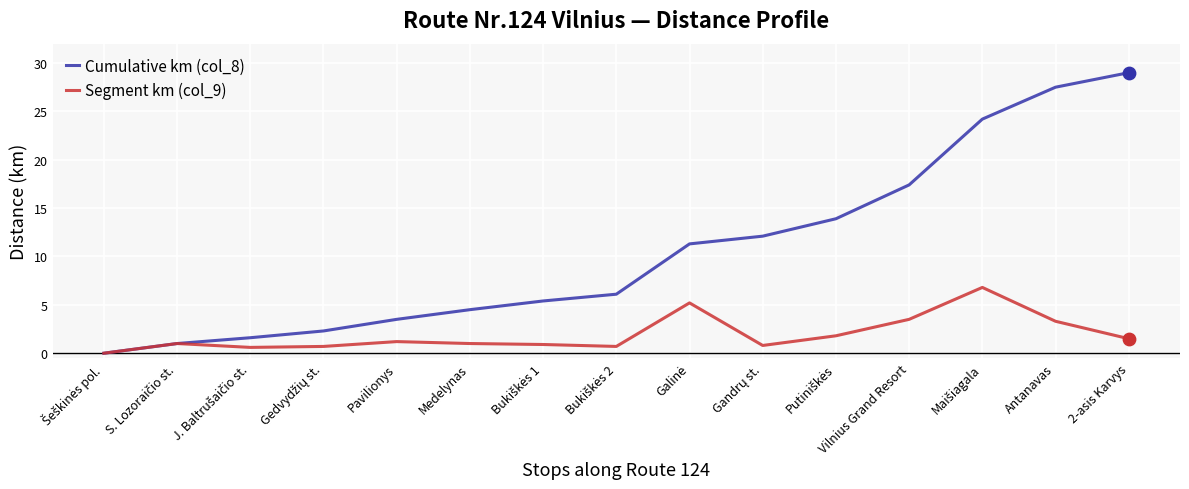

What position from the right is Pavilionys?

11